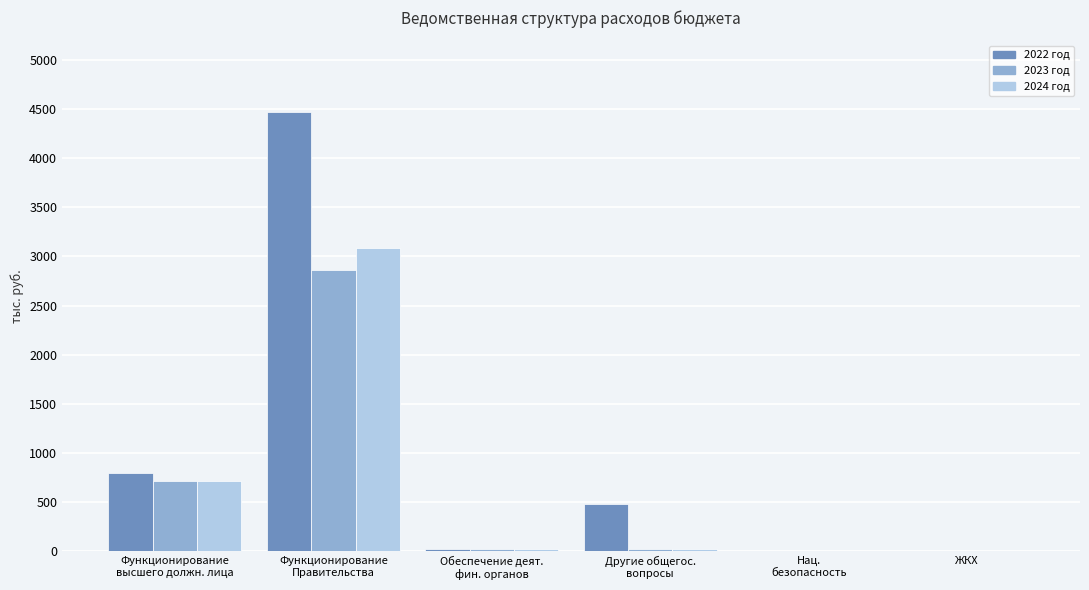

What is the sum of all 2024 год values?

3844.1